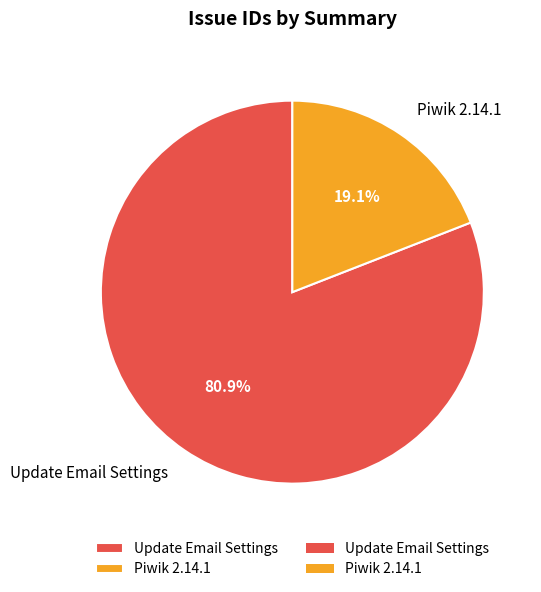

Which category has the biggest portion of the pie?

Update Email Settings